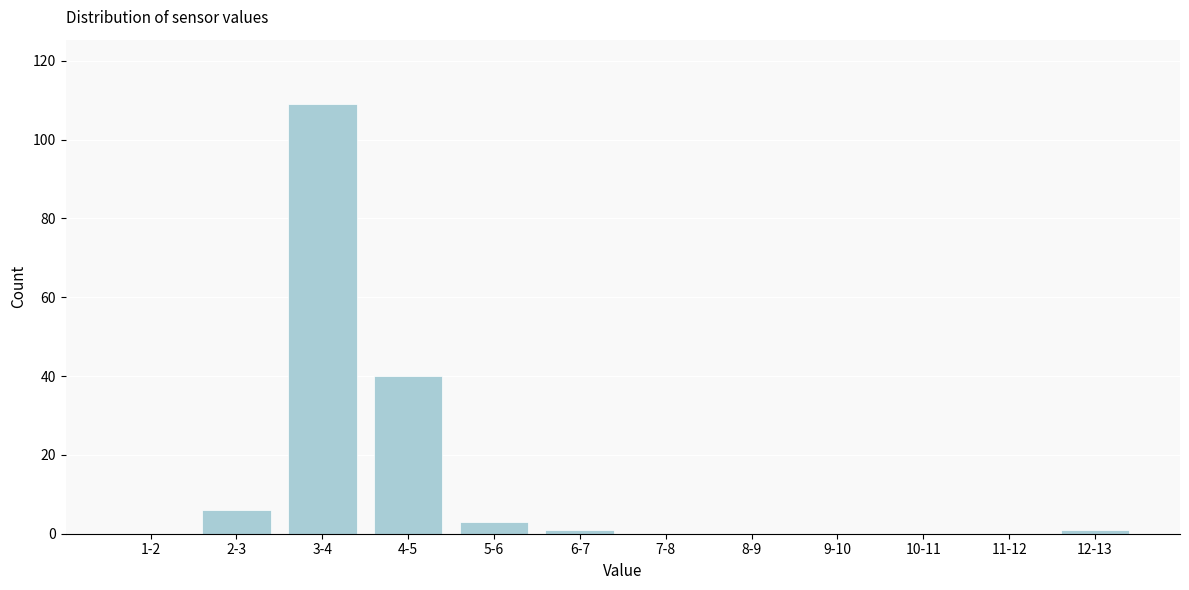

Reading right to left, transcribe all the data shown in this chart.

12-13=1	11-12=0	10-11=0	9-10=0	8-9=0	7-8=0	6-7=1	5-6=3	4-5=40	3-4=109	2-3=6	1-2=0